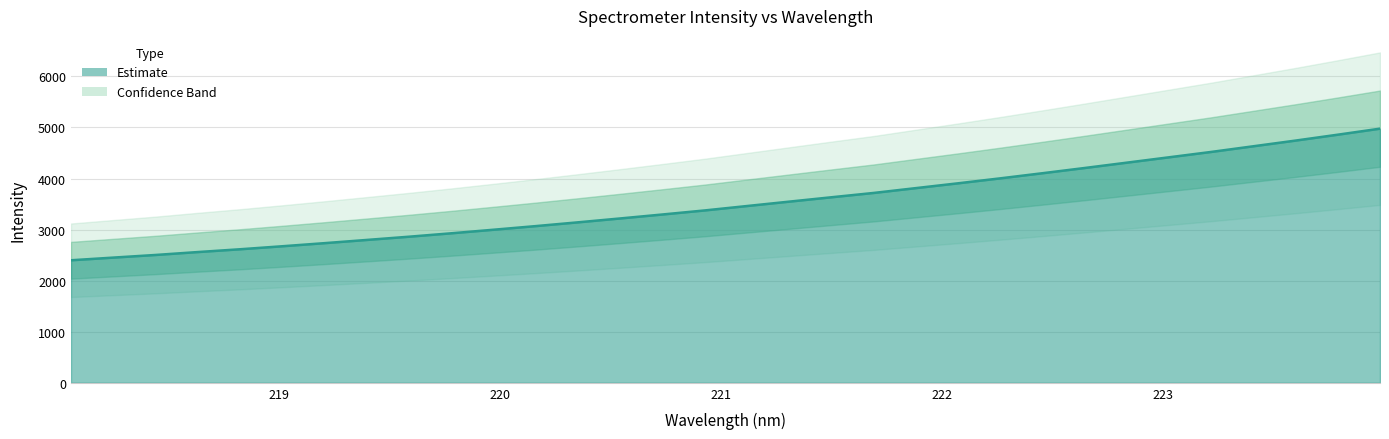

What value does the data have at 223.9802?

4977.0